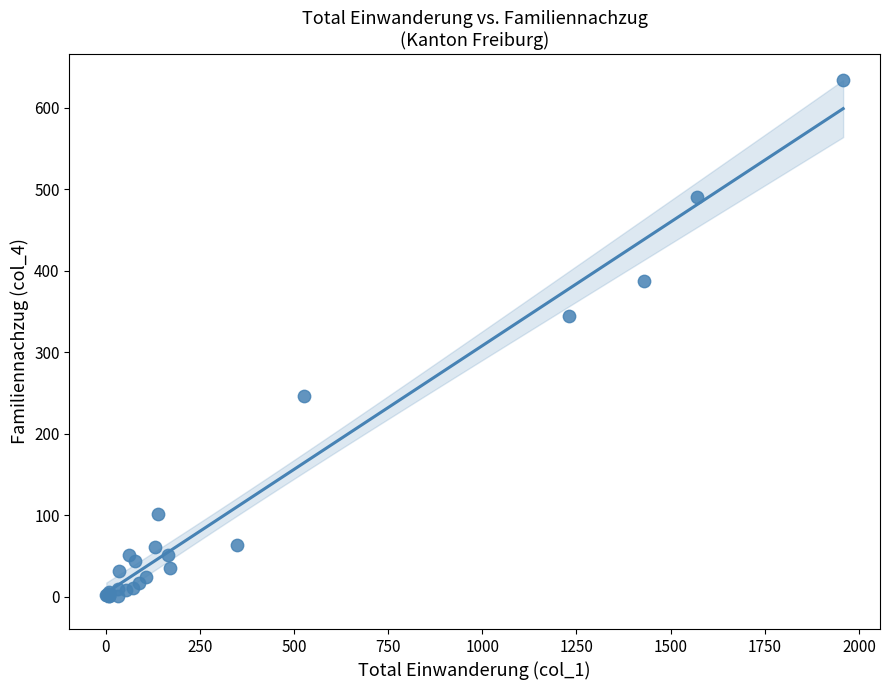

What Y value in the scatter plot is closest to 317?

345